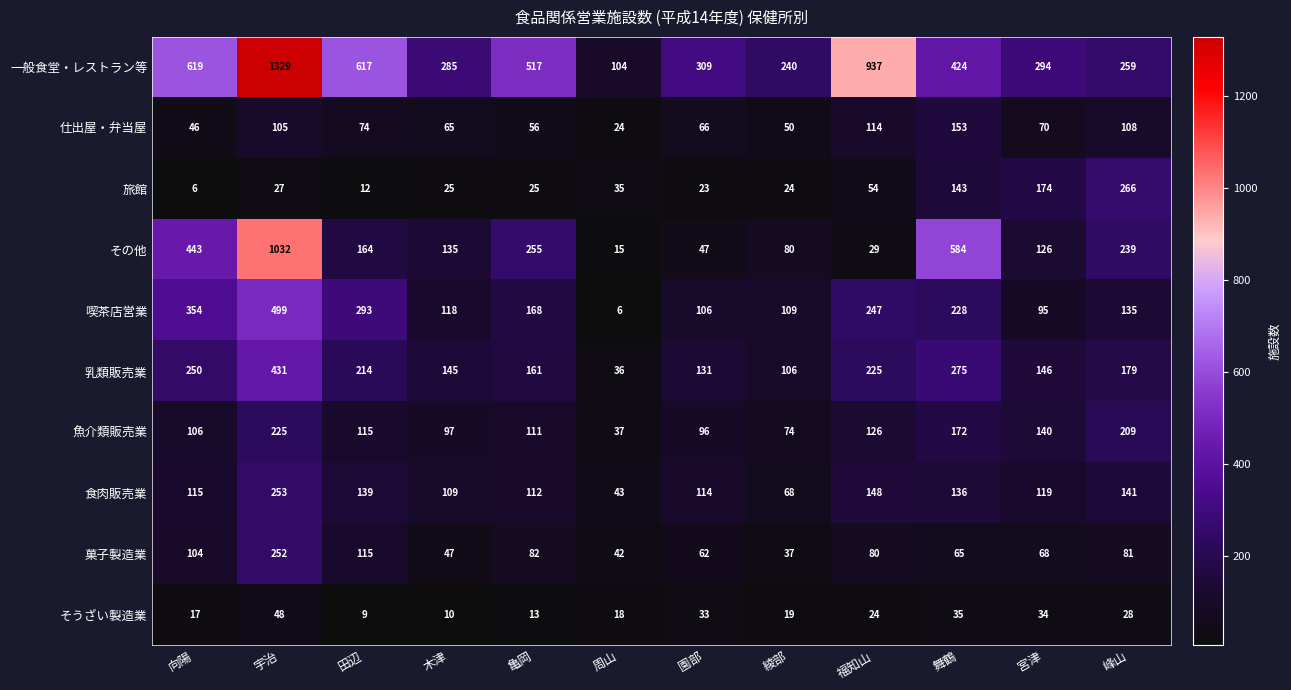

Which category has the highest value in the 乳類販売業 series?

宇治